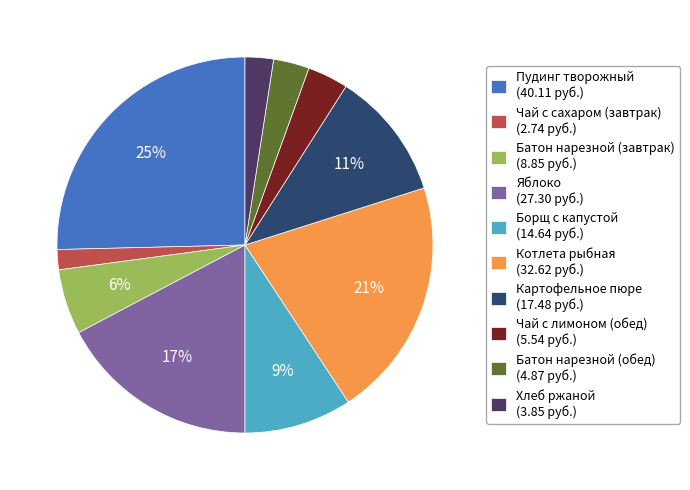

Is there a majority slice in this chart?

No